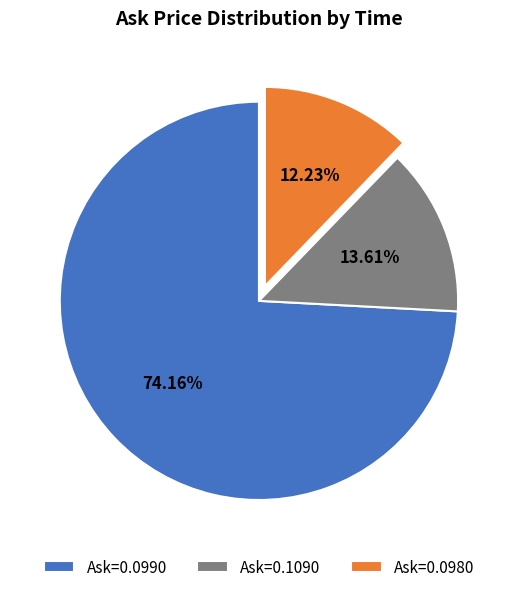

Do Ask=0.0980 and Ask=0.0990 together represent more than half of the pie?

Yes